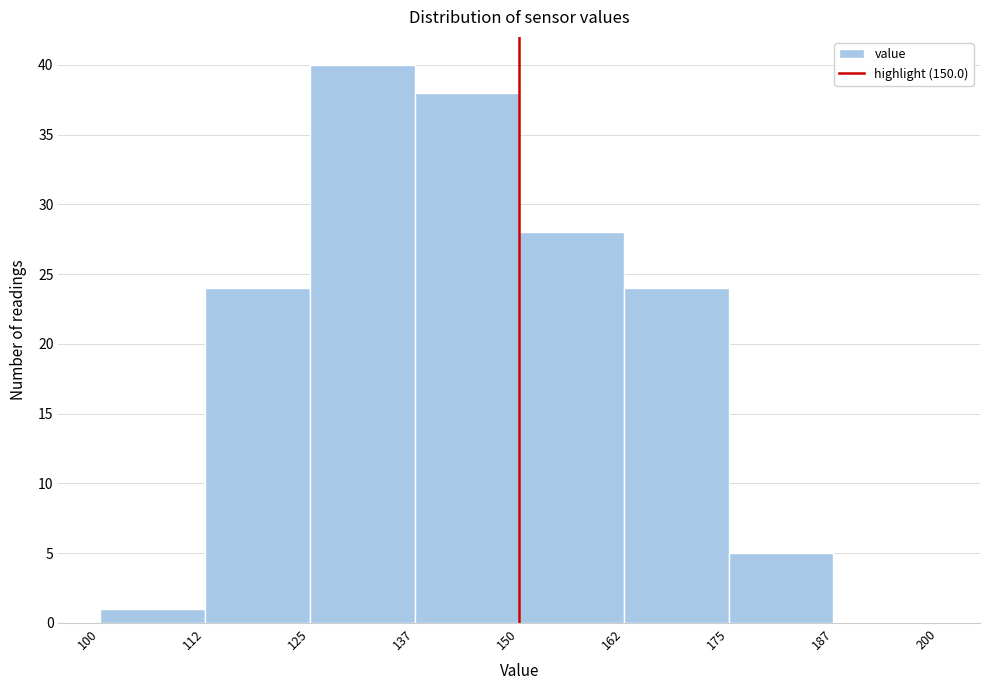

Reading left to right, list every bar in this chart as the range it spans on the x-axis followed by its height. The values are not printed on the chart, so give them approximately, as read against the axis.

100 to 112: 1
112 to 125: 24
125 to 137: 40
137 to 150: 38
150 to 162: 28
162 to 175: 24
175 to 187: 5
187 to 200: 0